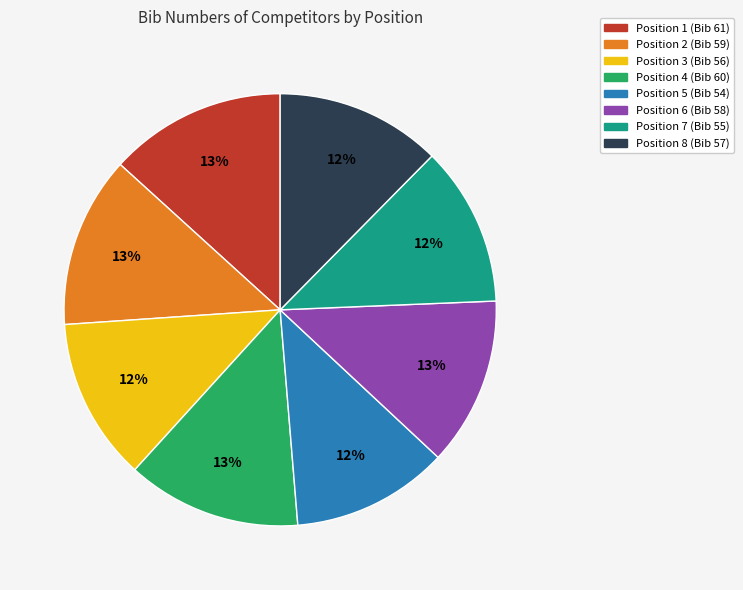

Is there any slice that represents more than half of the pie?

No